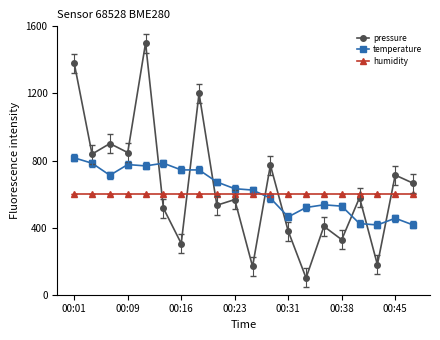

At how many categories does at least one series exceed 970?

3